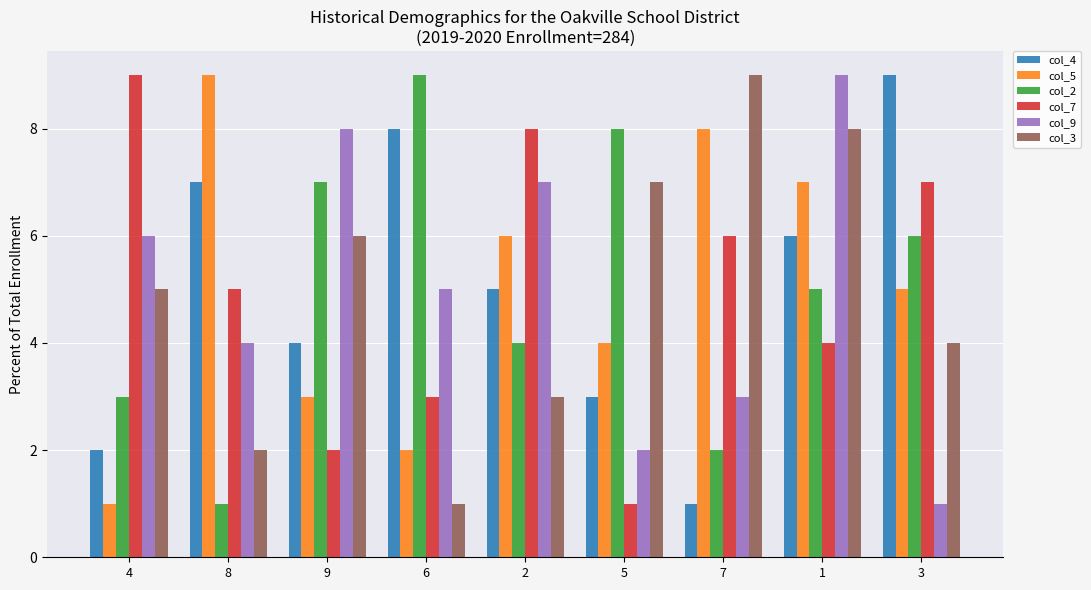

Is the value of col_3 at 1 greater than the value of col_4 at 8?

Yes